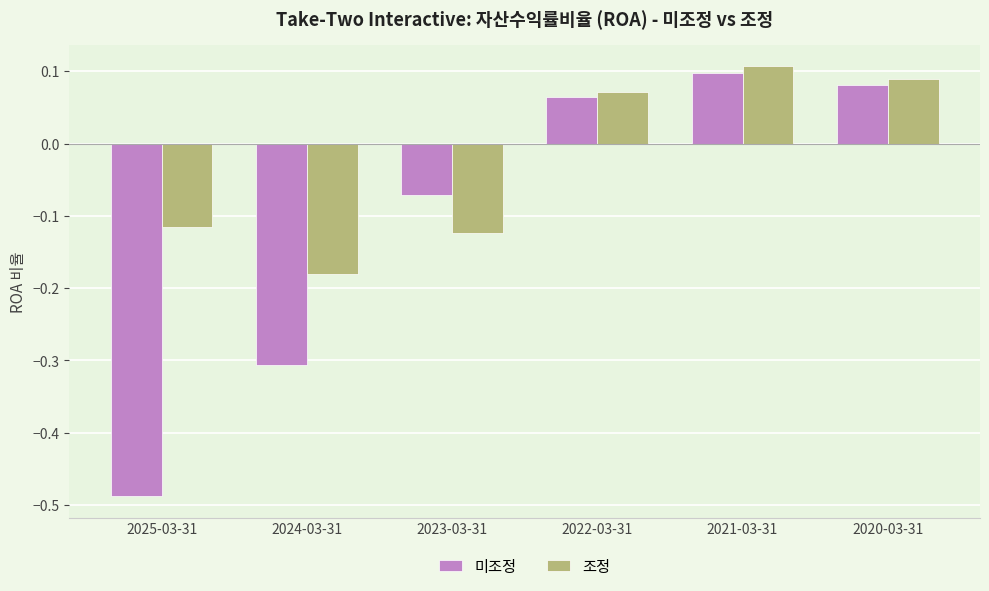

Which category has the highest value across all series?

2021-03-31